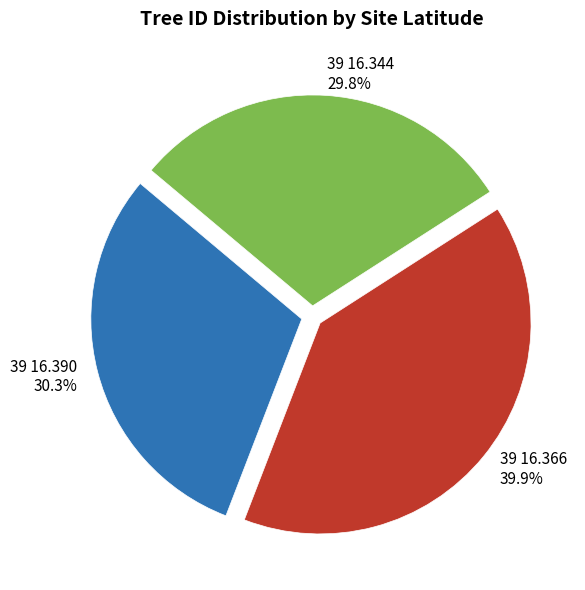

Combined, do 39 16.390 and 39 16.366 account for over 50%?

Yes